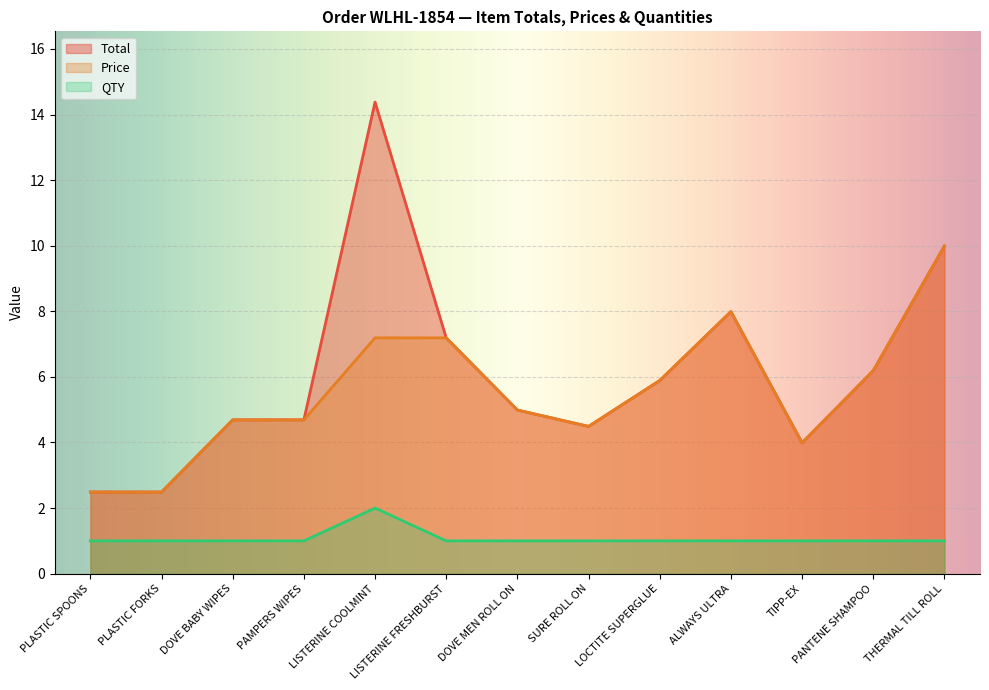

Is it true that Price equals 8.9 at DOVE MEN ROLL ON?

False